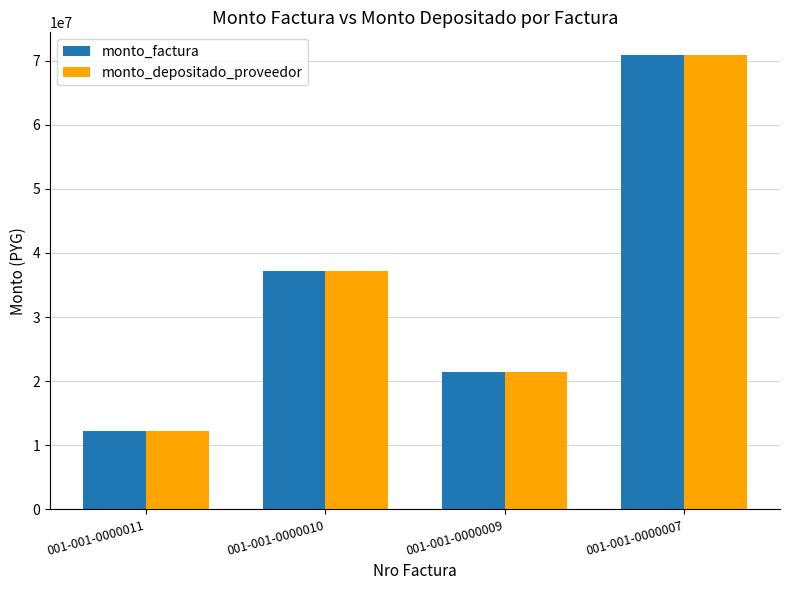

Are the bars grouped side by side (vs. stacked)?

Yes